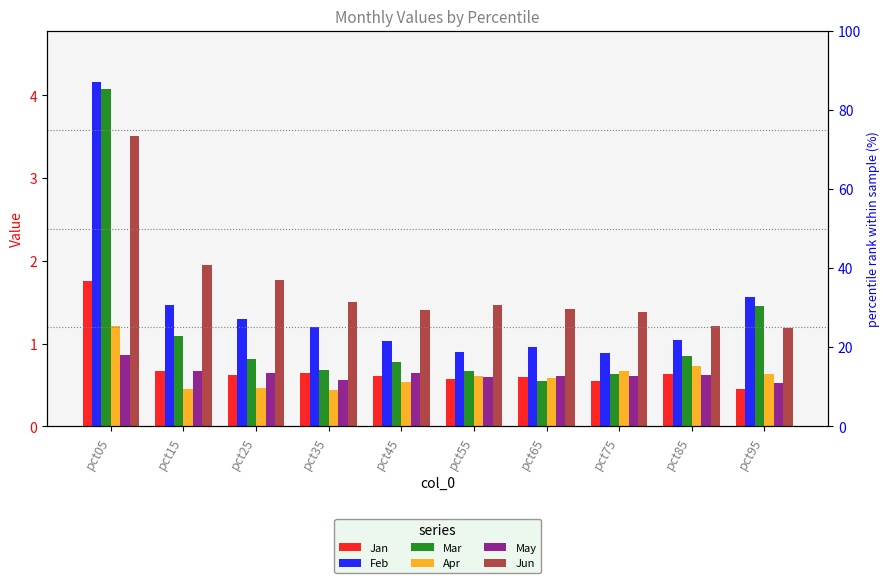

Which series has the largest total across all categories?

Jun